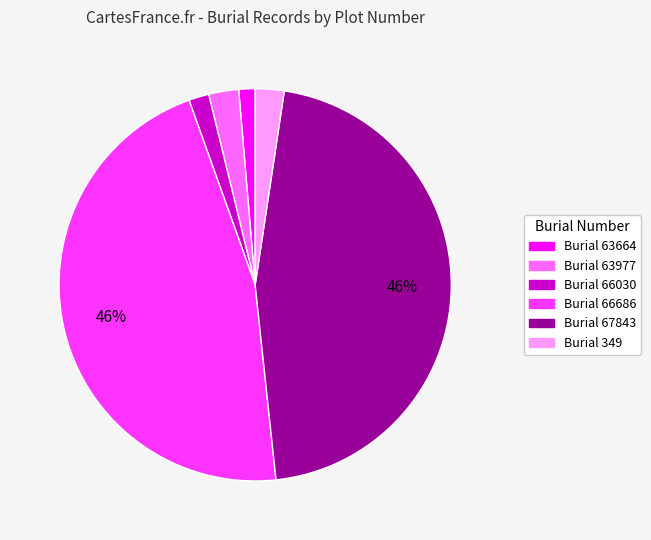

Is there a majority slice in this chart?

No